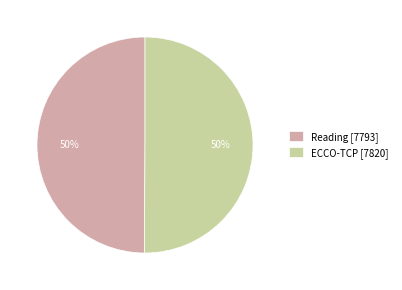

True or false: Reading [7793] accounts for 50% of the total.

True